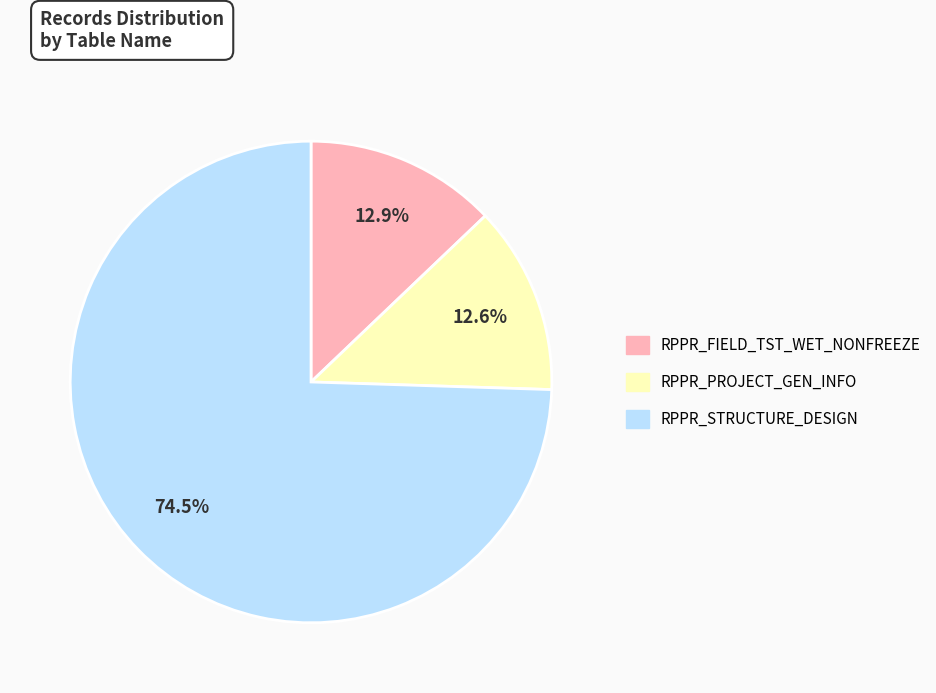

Which slice is the largest?

RPPR_STRUCTURE_DESIGN